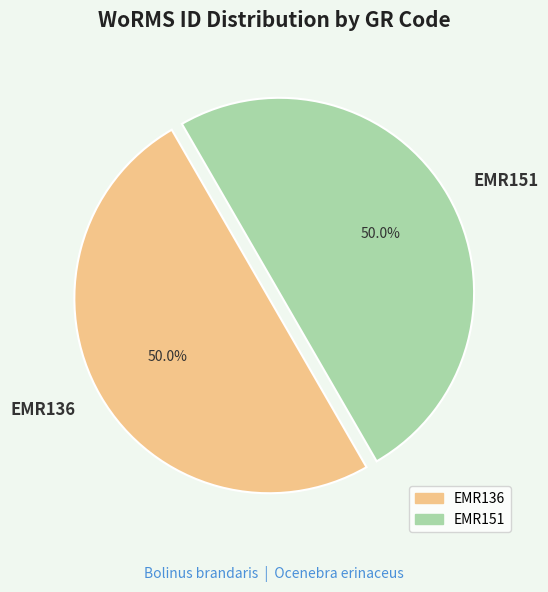

Approximately how many times larger is the value at EMR136 compared to EMR151?

1.0